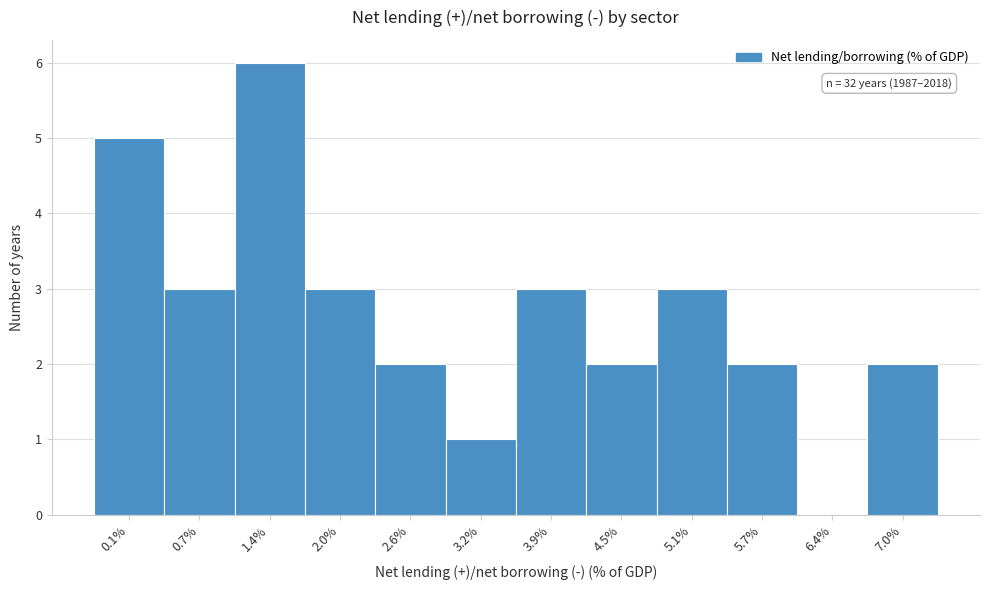

Over which range of the x-axis is the bar tallest?

1.1 to 1.7